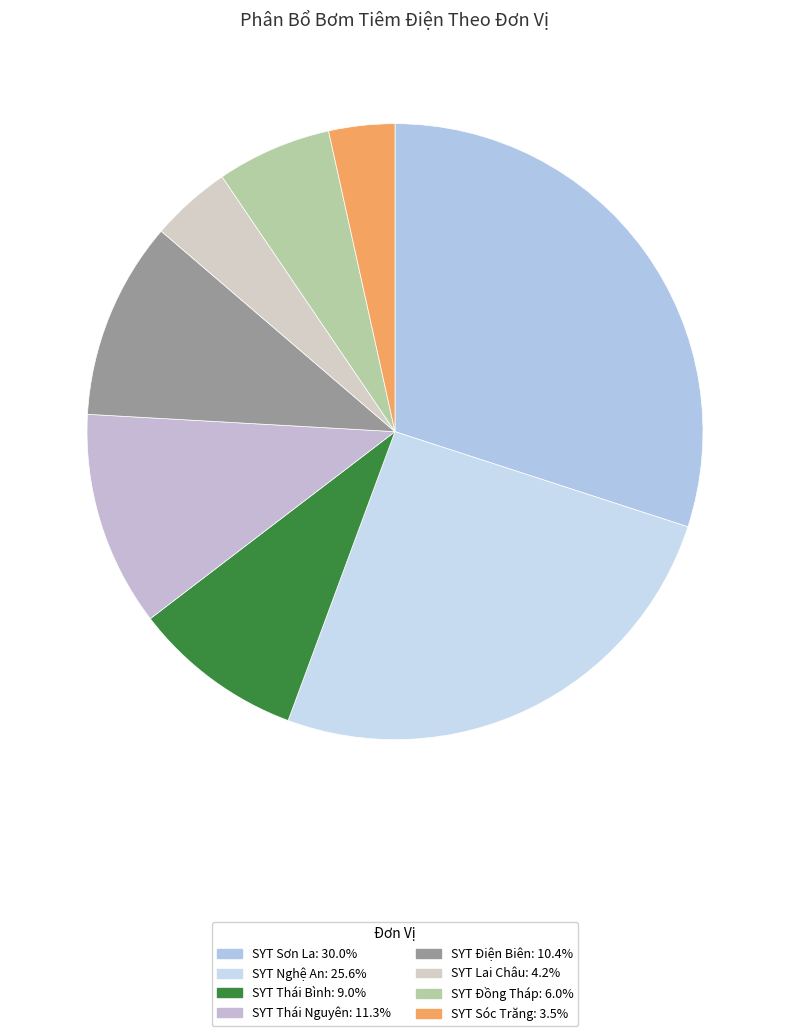

The SYT Lai Châu slice represents 4% of the pie. True or false?

True